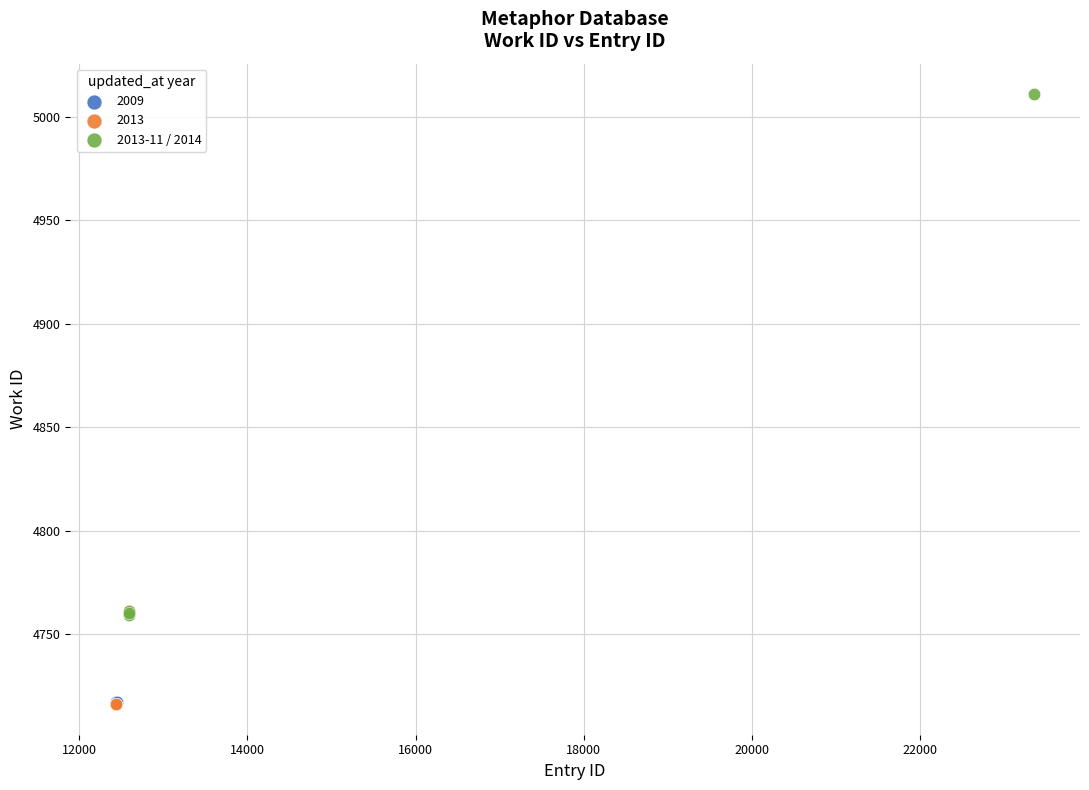

What are all the series names shown in the legend?

2009, 2013, 2013-11 / 2014